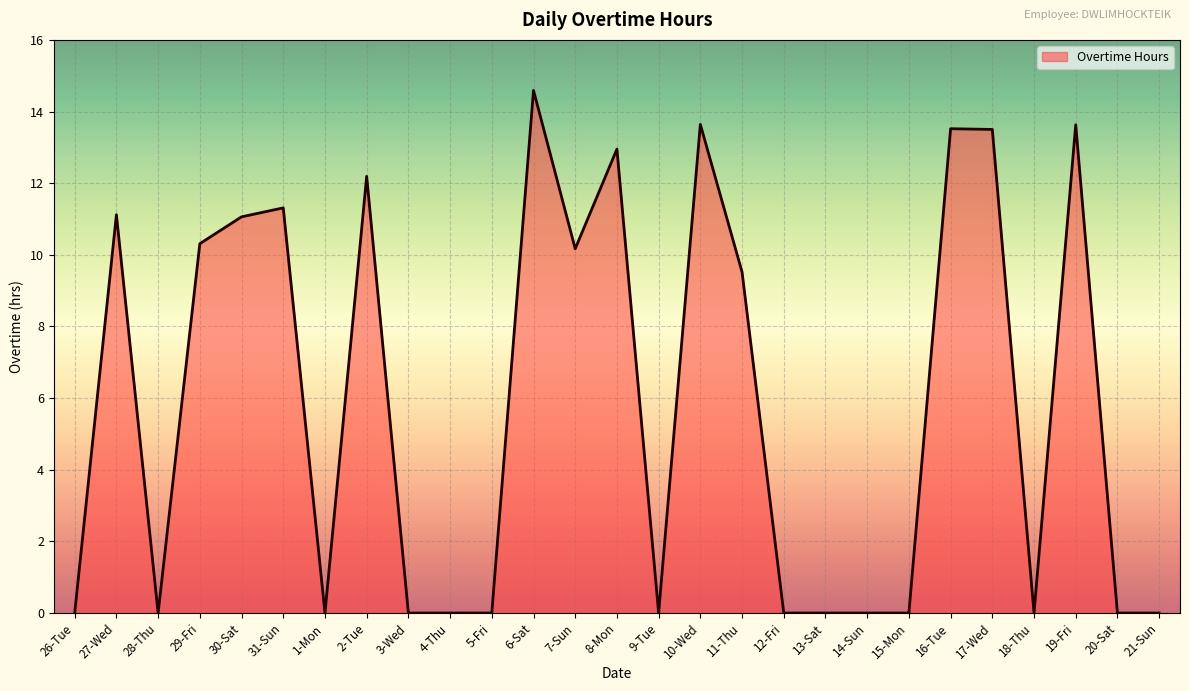

What is the sum of the values at 27-Wed and 7-Sun?

21.3